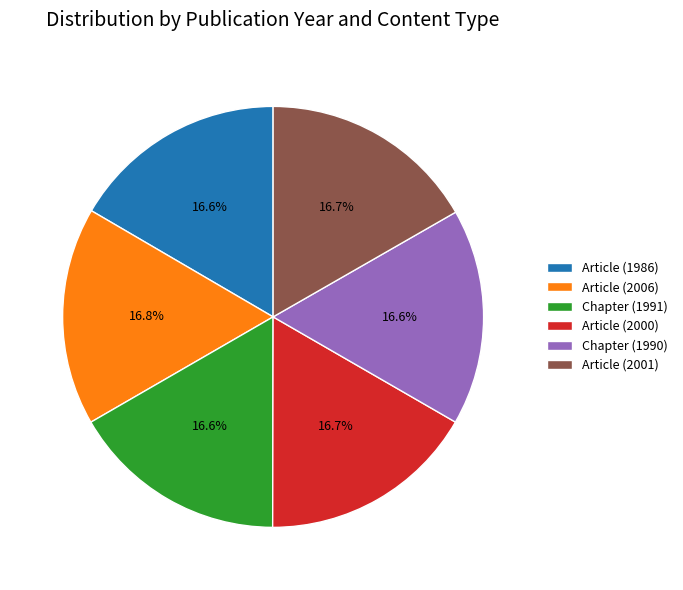

Is there a majority slice in this chart?

No